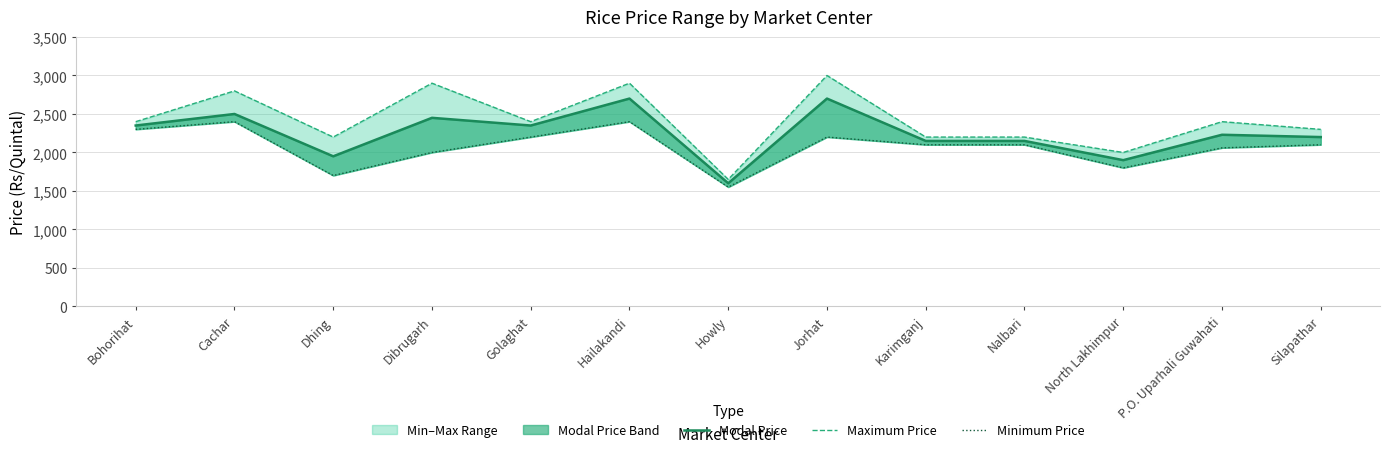

True or false: Modal Price and Maximum Price cross at least once.

False